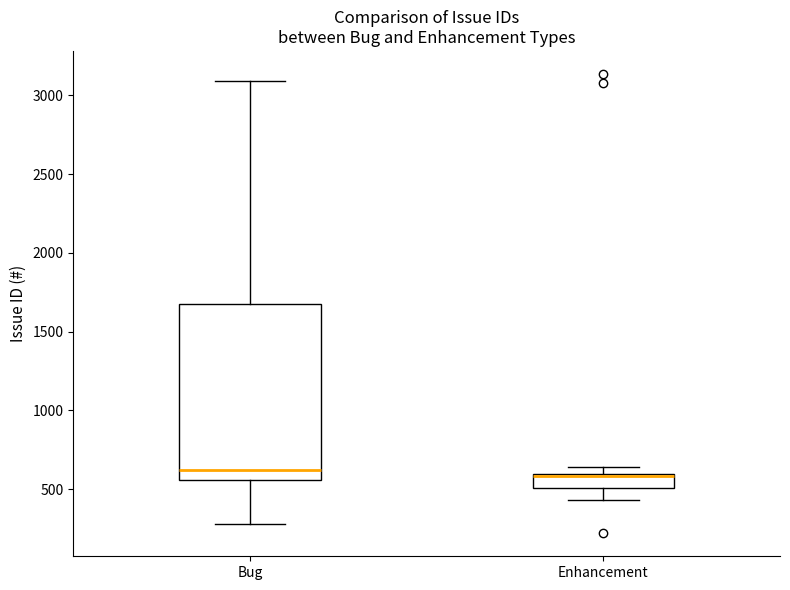

Reading left to right, transcribe this box plot: for each box, give where its median line is, the range the box spans, and where its two whiskers end, as read against the y-axis. The values are not printed on the chart, so give them approximately, as read against the axis.

Bug: median 600, box 550 to 1650, whiskers 300 to 3100
Enhancement: median 600 (drawn on the box's upper edge), box 500 to 600, whiskers 450 to 650